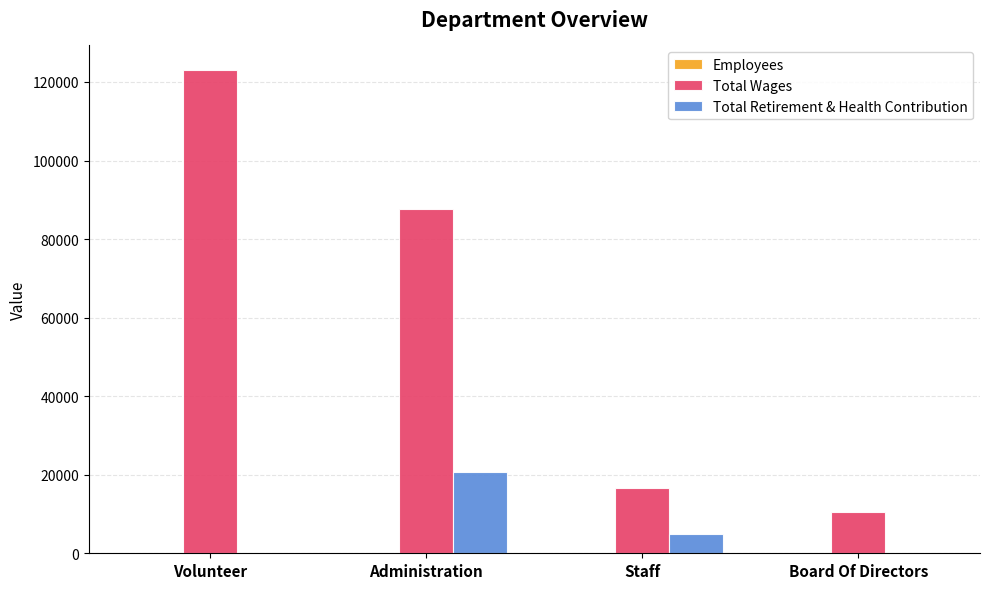

At which category is the sum across all series the highest?

Volunteer